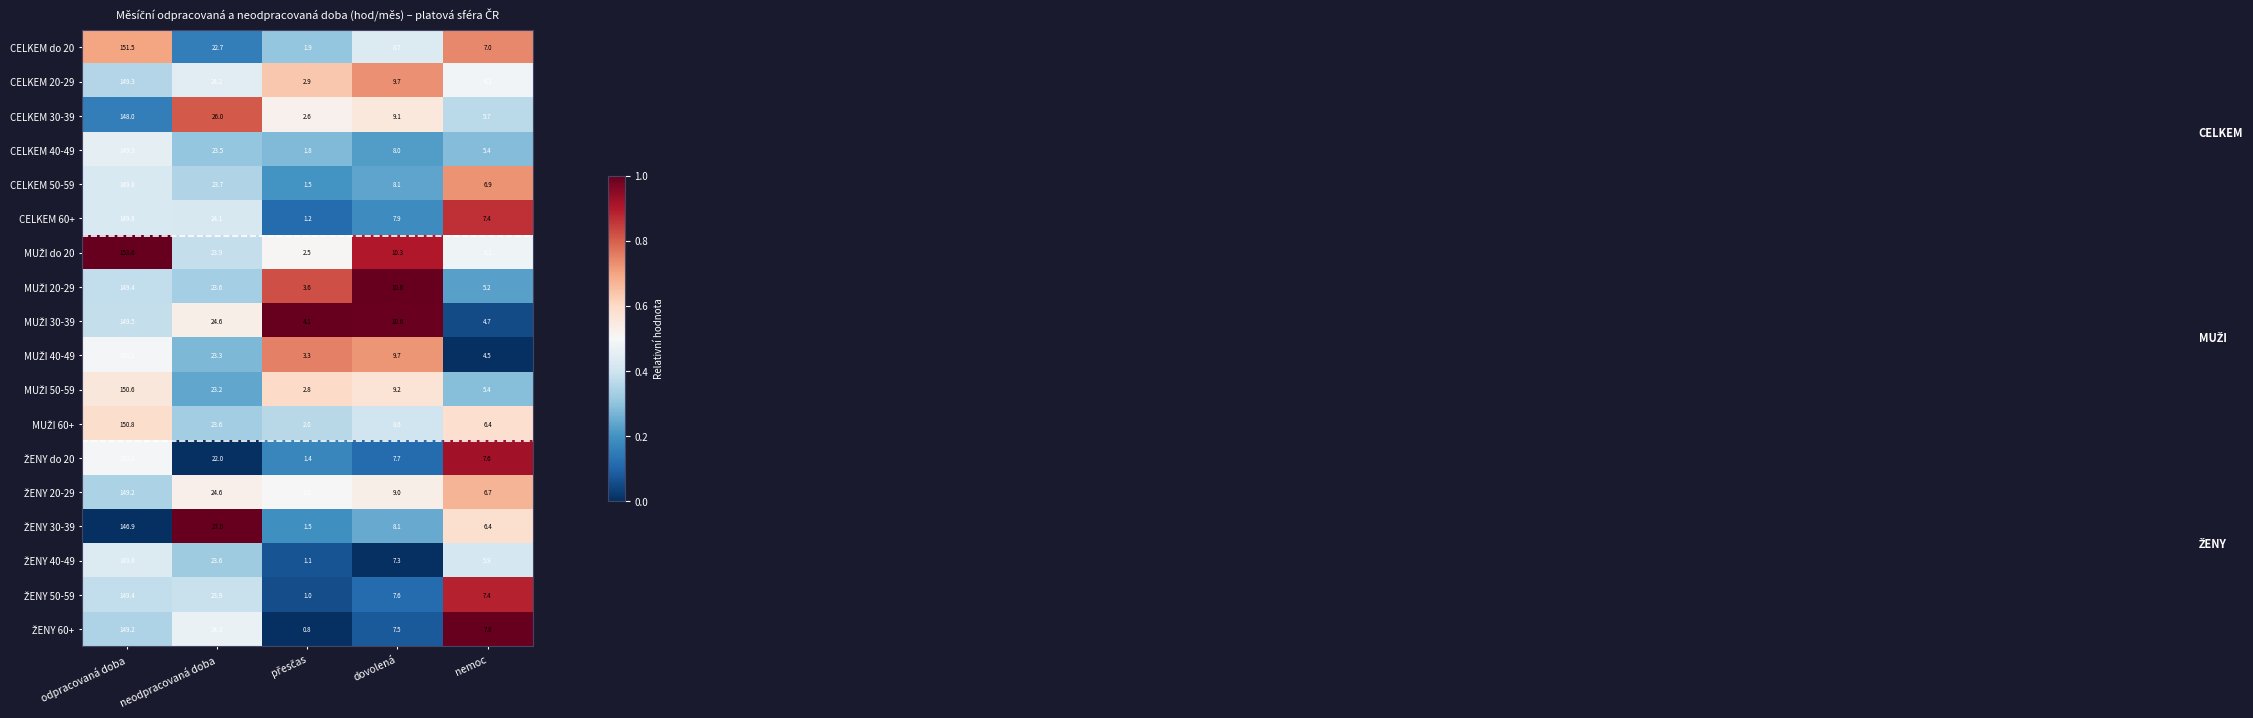

What is the difference between the maximum and minimum values in the CELKEM 40-49 series?

148.1